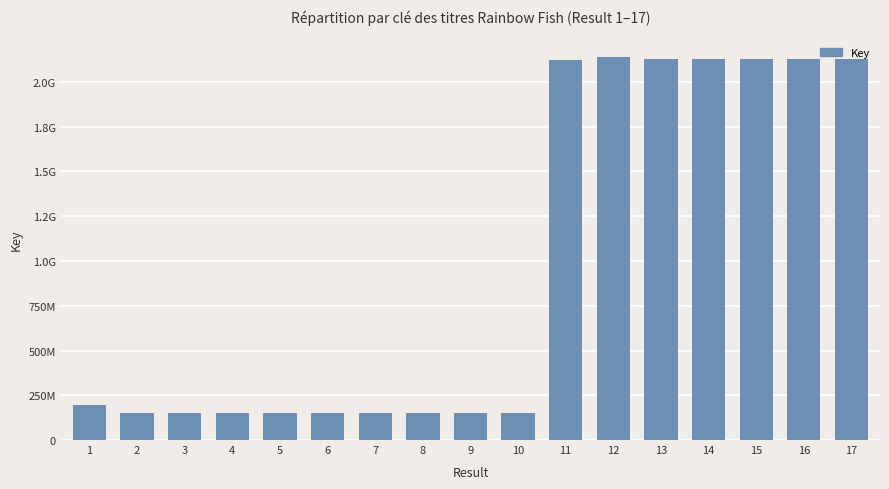

Which category has the lowest value across all series?

10